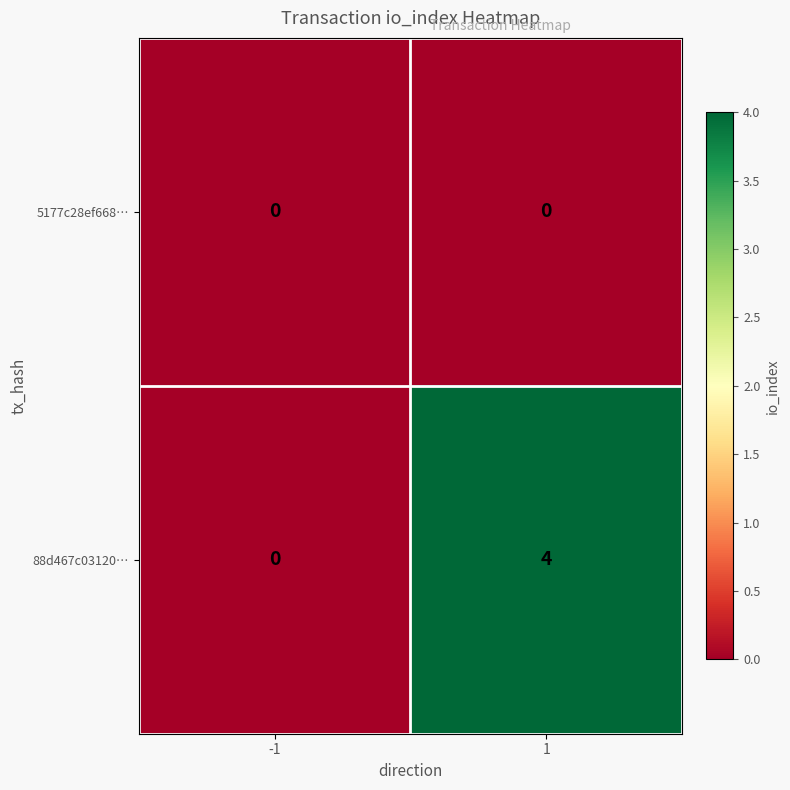

Count the number of data series in this chart.

2